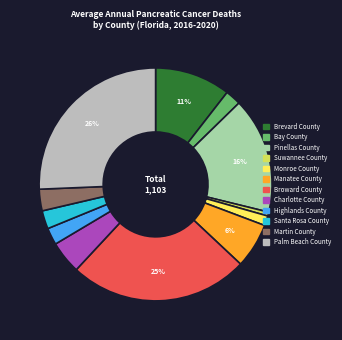

Is the sum of Bay County and Santa Rosa County greater than half?

No